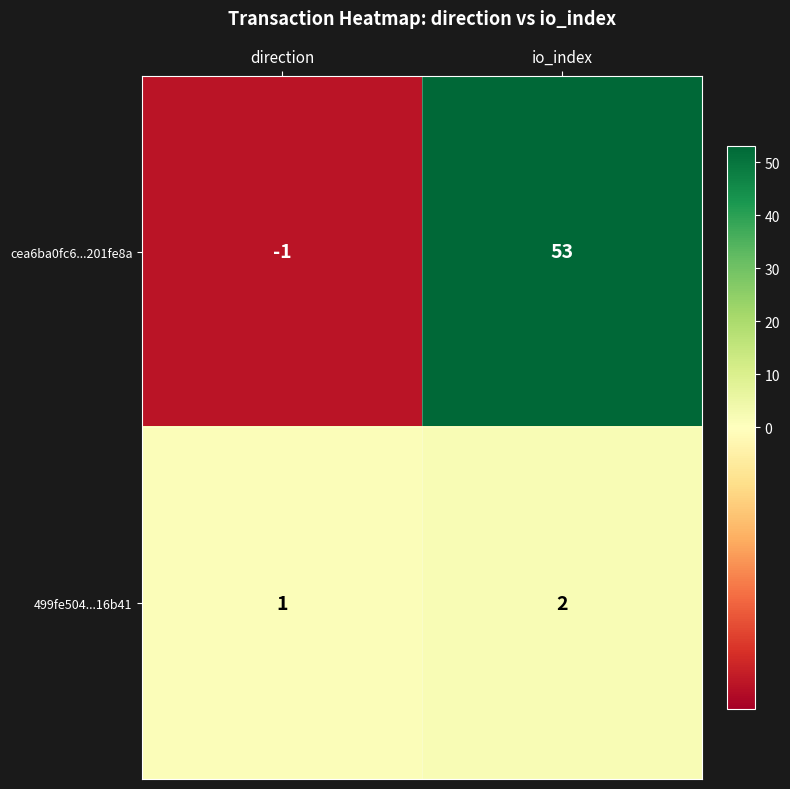

Reading left to right, what are all the values shown in this chart?

cea6ba0fc6...201fe8a: -1	53
499fe504...16b41: 1	2